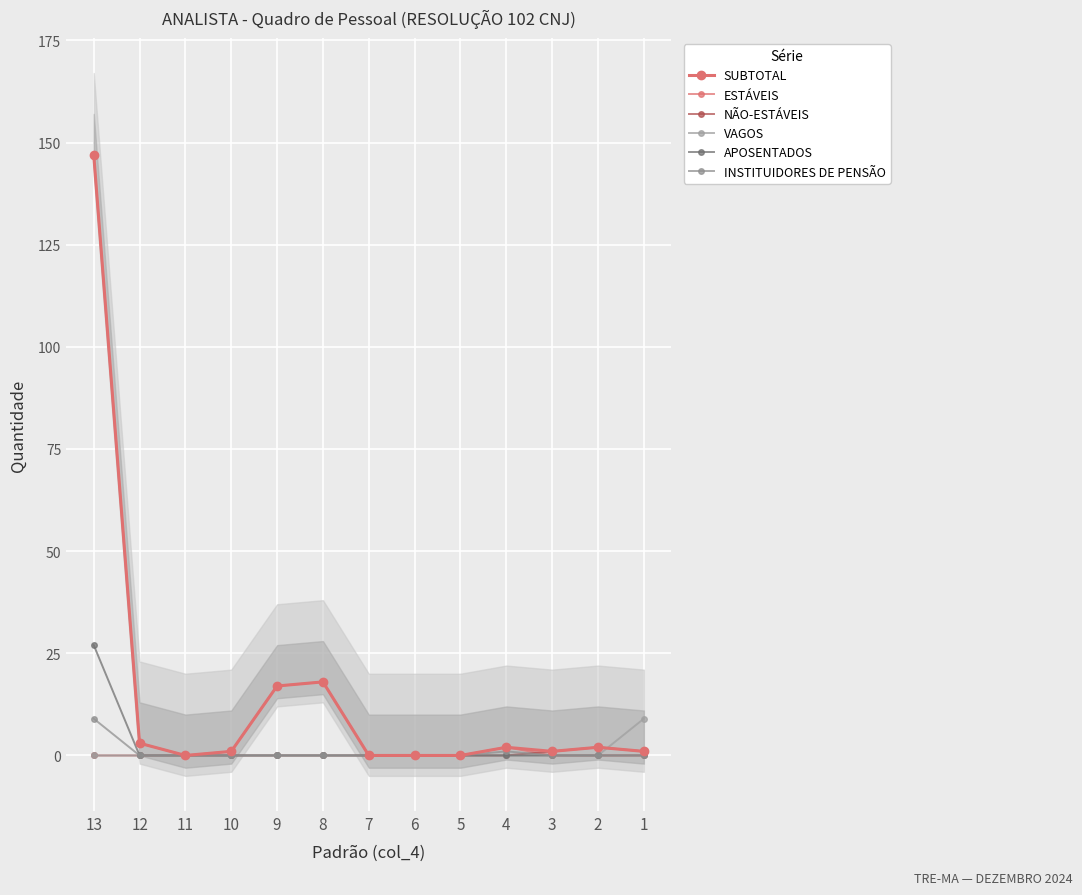

Reading left to right, what are all the values shown in this chart?

SUBTOTAL: 147	3	0	1	17	18	0	0	0	2	1	2	1
ESTÁVEIS: 147	3	0	1	17	18	0	0	0	2	0	0	0
NÃO-ESTÁVEIS: 0	0	0	0	0	0	0	0	0	0	1	2	1
VAGOS: 0	0	0	0	0	0	0	0	0	0	0	0	9
APOSENTADOS: 27	0	0	0	0	0	0	0	0	0	0	0	0
INSTITUIDORES DE PENSÃO: 9	0	0	0	0	0	0	0	0	1	0	0	0